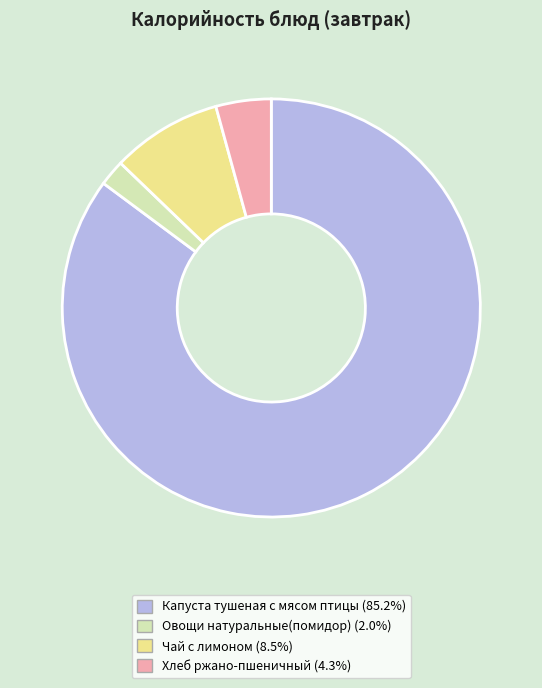

Combined, do Овощи натуральные(помидор) and Капуста тушеная с мясом птицы account for over 50%?

Yes